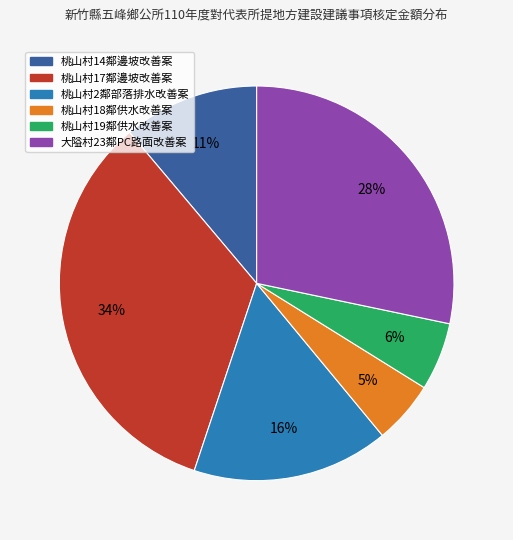

Is the sum of 桃山村14鄰邊坡改善案 and 桃山村19鄰供水改善案 greater than half?

No